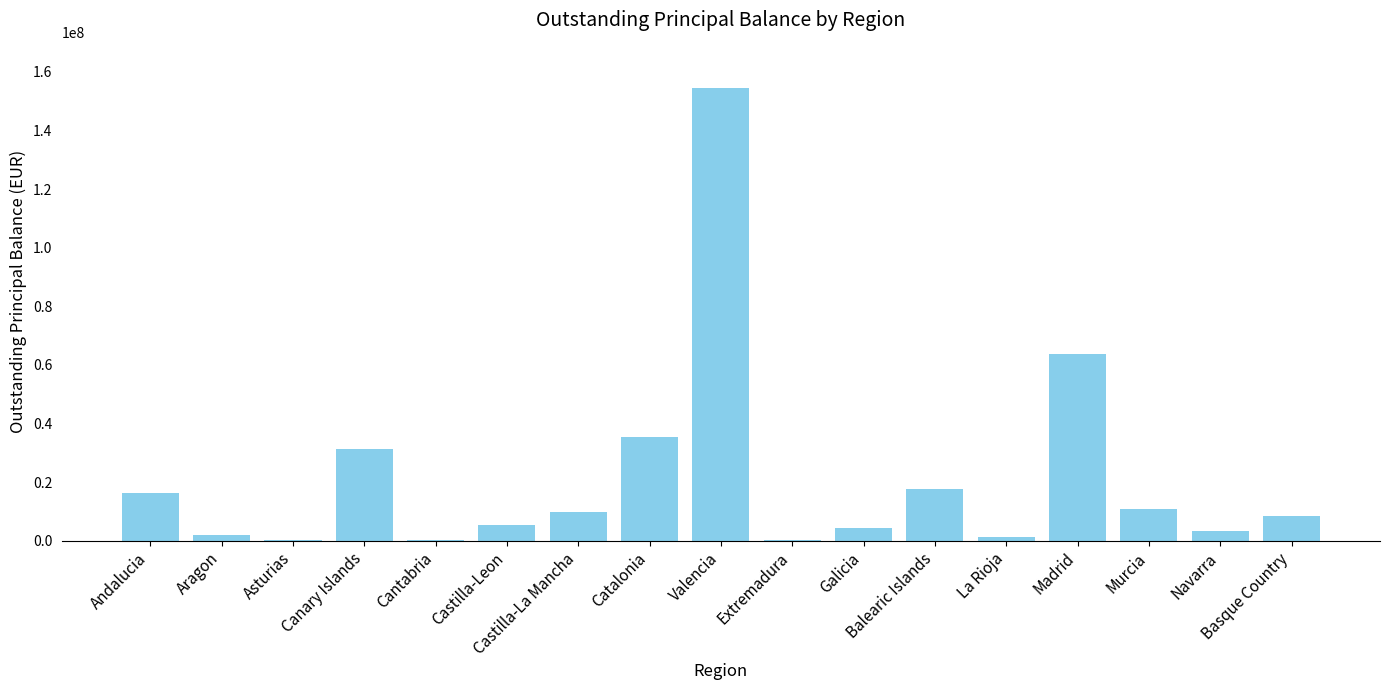

Are the bars horizontal?

No